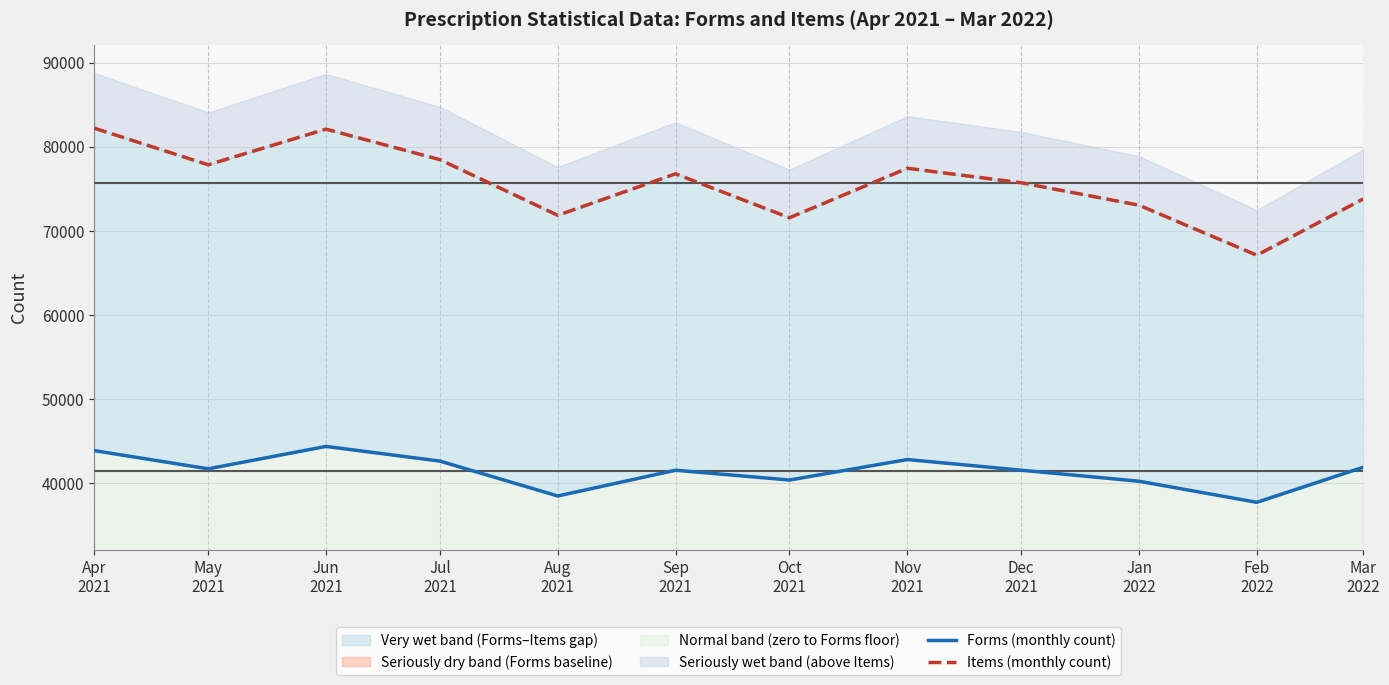

Which series has the largest total across all categories?

Items (monthly count)